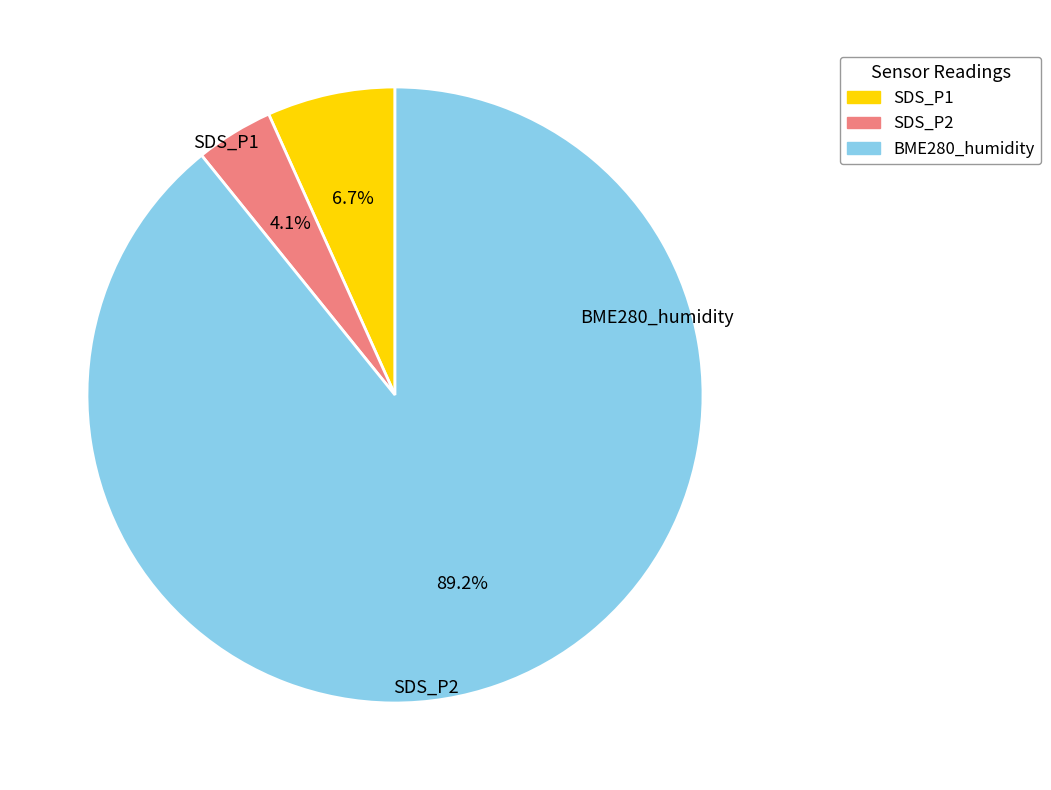

What is the majority slice?

BME280_humidity